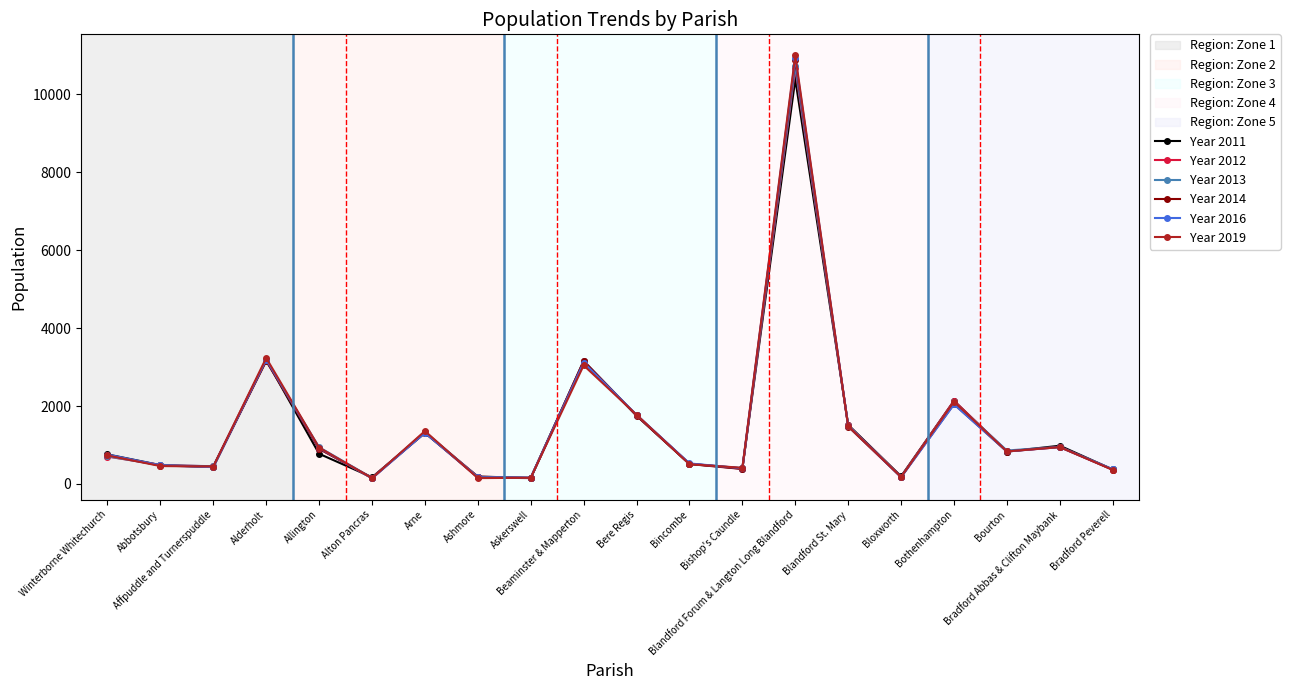

At which category is the sum across all series the highest?

Blandford Forum & Langton Long Blandford